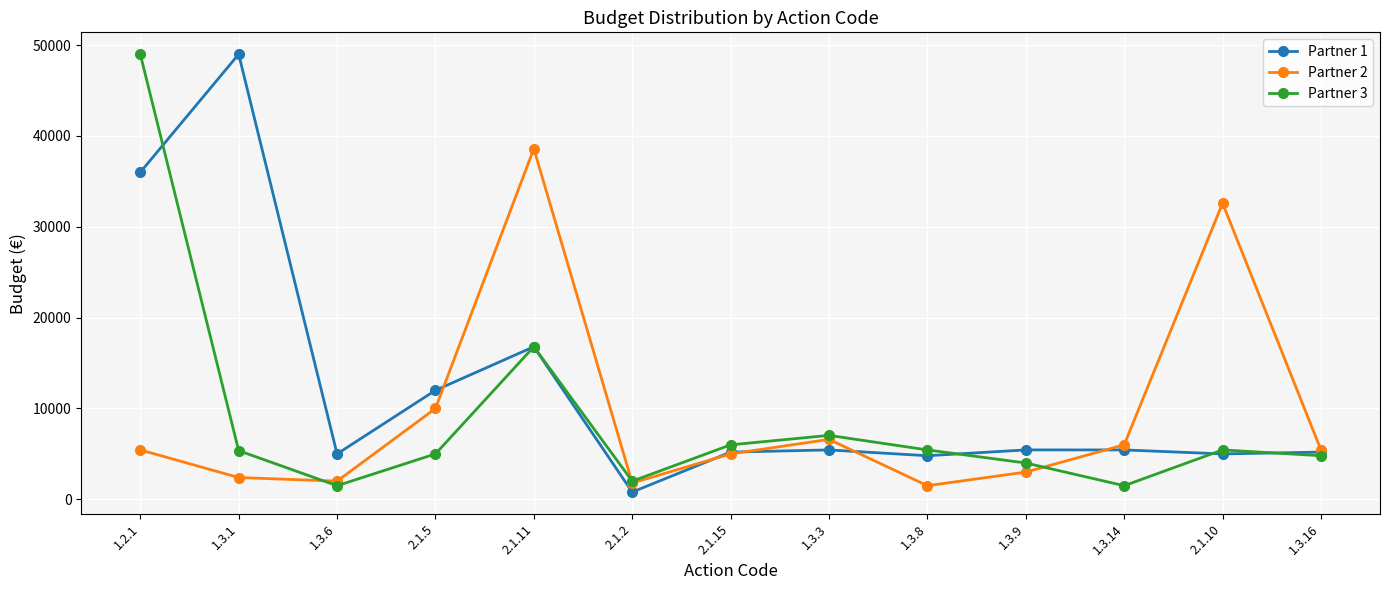

Where do Partner 2 and Partner 1 first cross each other?

2.1.5 and 2.1.11